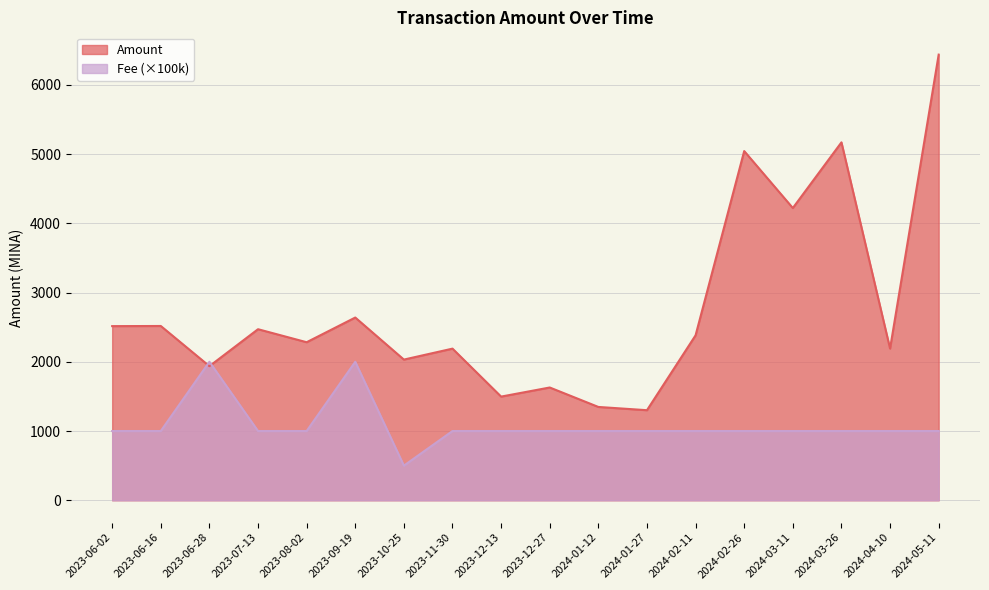

Rank the series by their maximum value, from highest to lowest.

Amount, Fee (×100k)